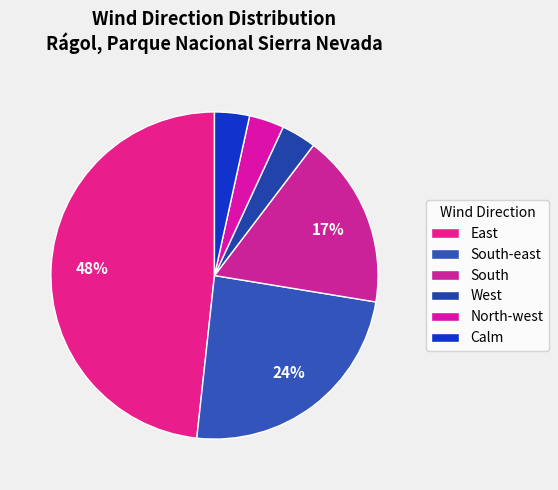

Which has a higher value, Calm or East?

East